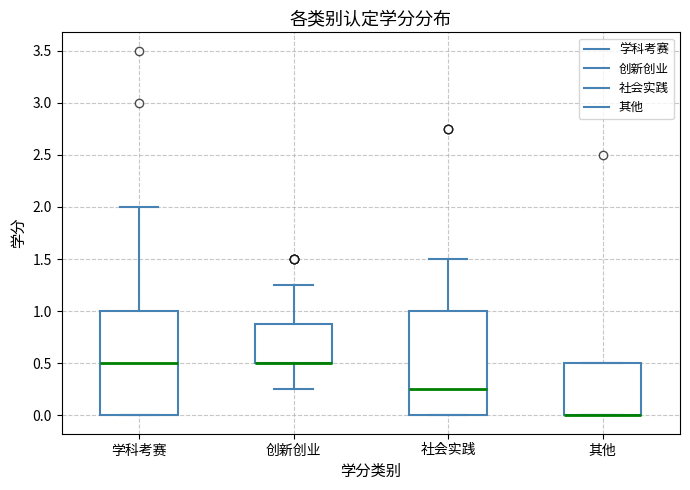

Where does the upper whisker of the box for 创新创业 end on the y-axis? The values are not printed on the chart, so give them approximately, as read against the axis.

1.25